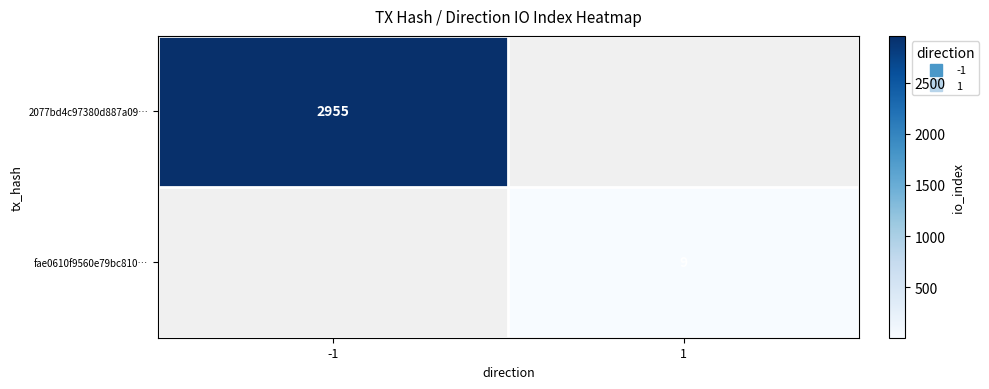

Between 1 and -1, which is larger?

-1